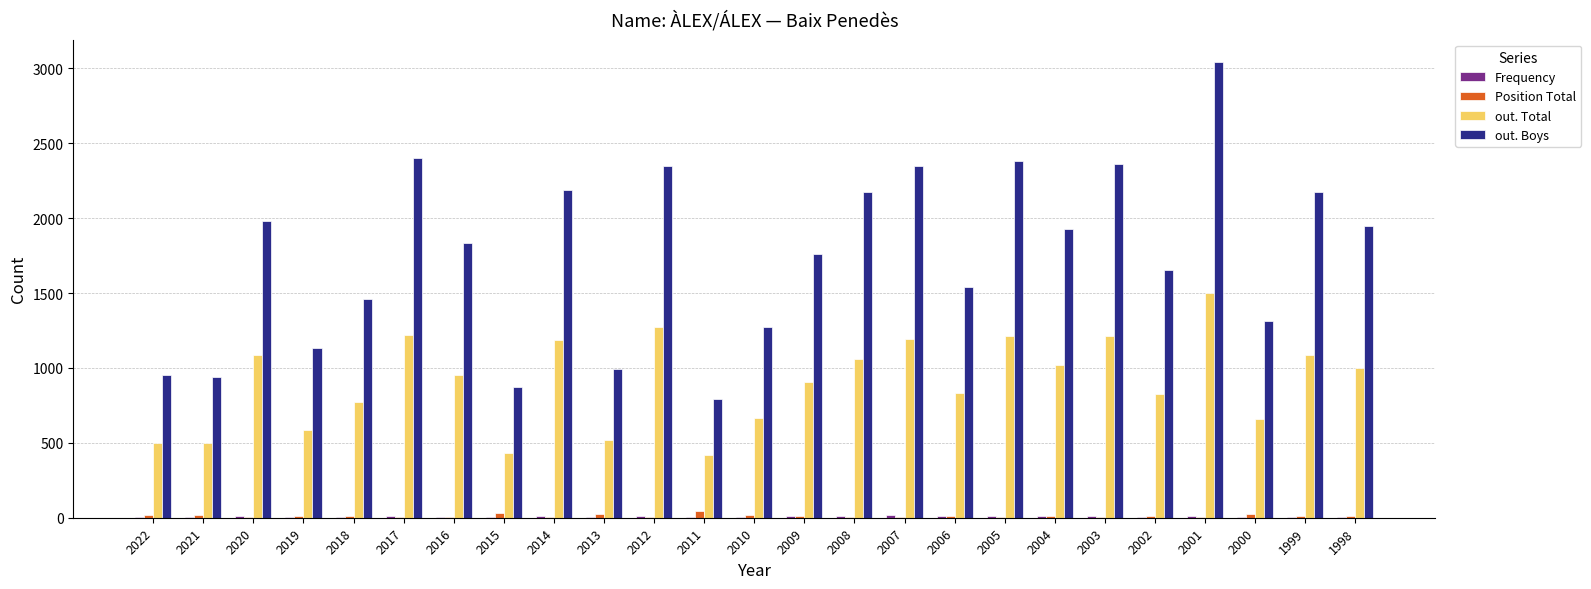

Which category has the highest value in the out. Boys series?

2001